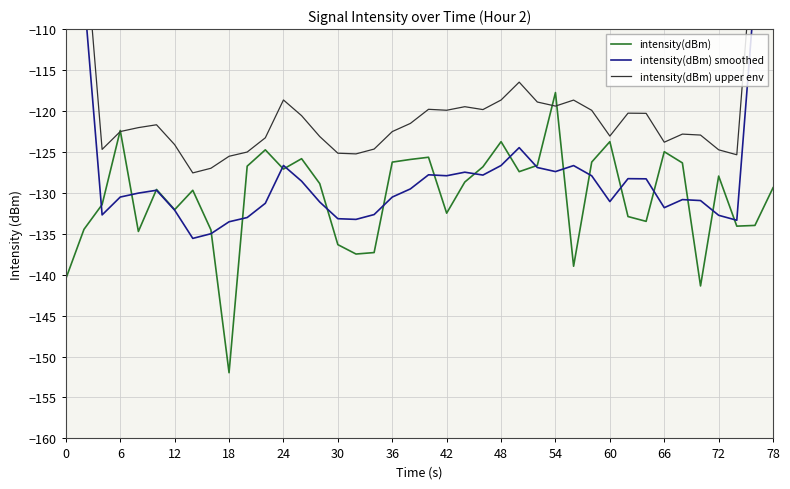

How many interior local peaks does the intensity(dBm) series have?

11